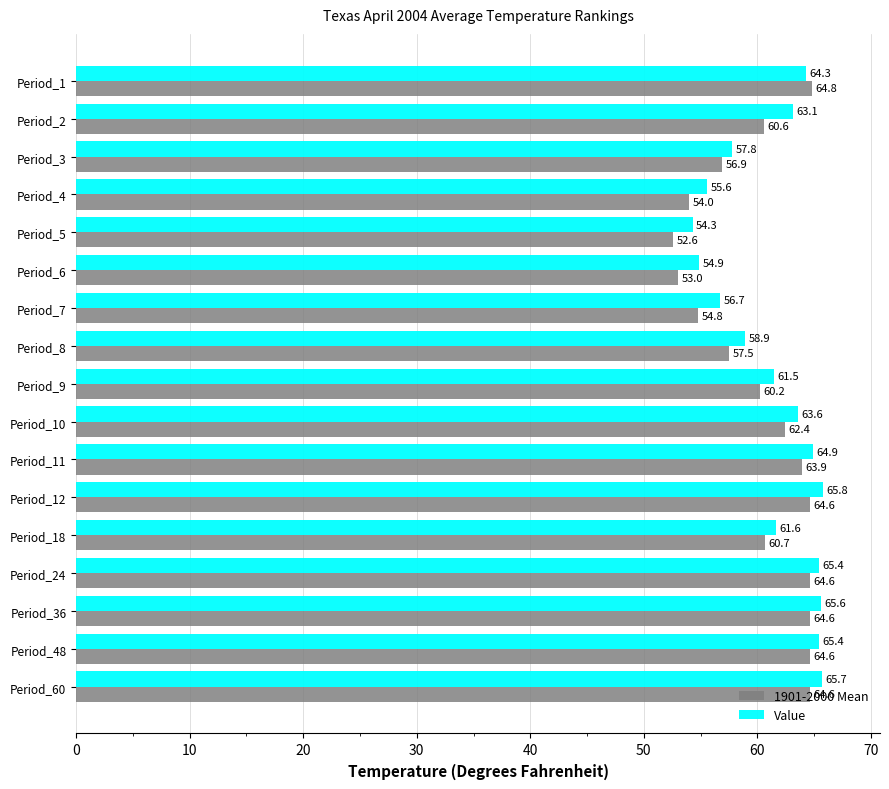

Which series changed the most between Period_12 and Period_18?

Value